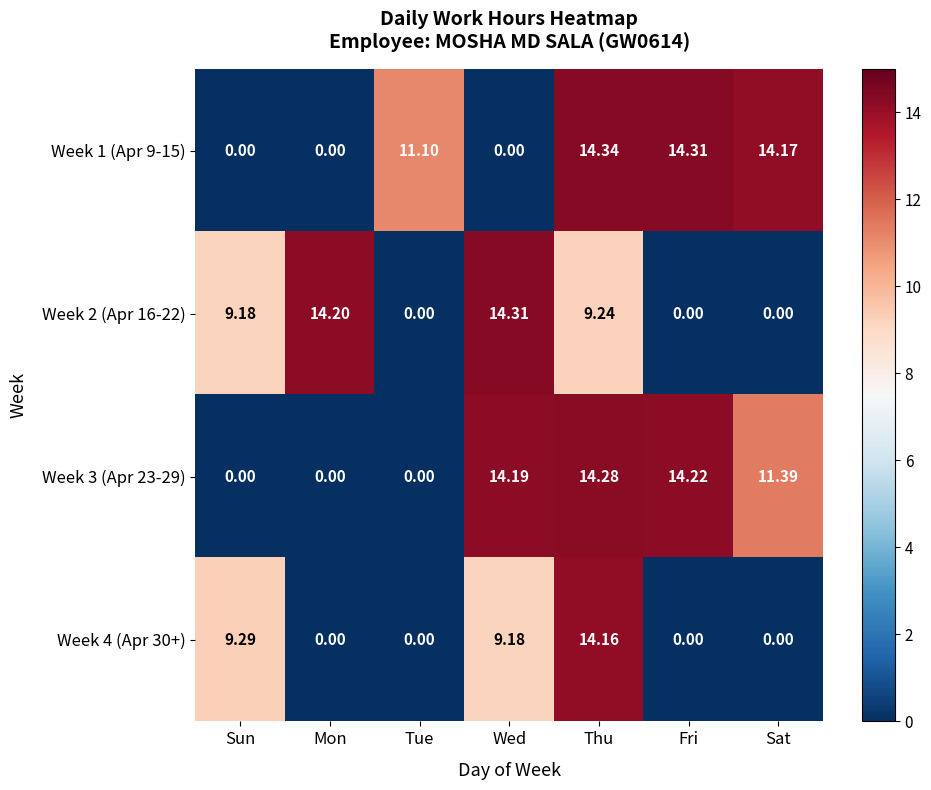

Between Mon and Tue, which series saw the biggest shift?

Week 2 (Apr 16-22)